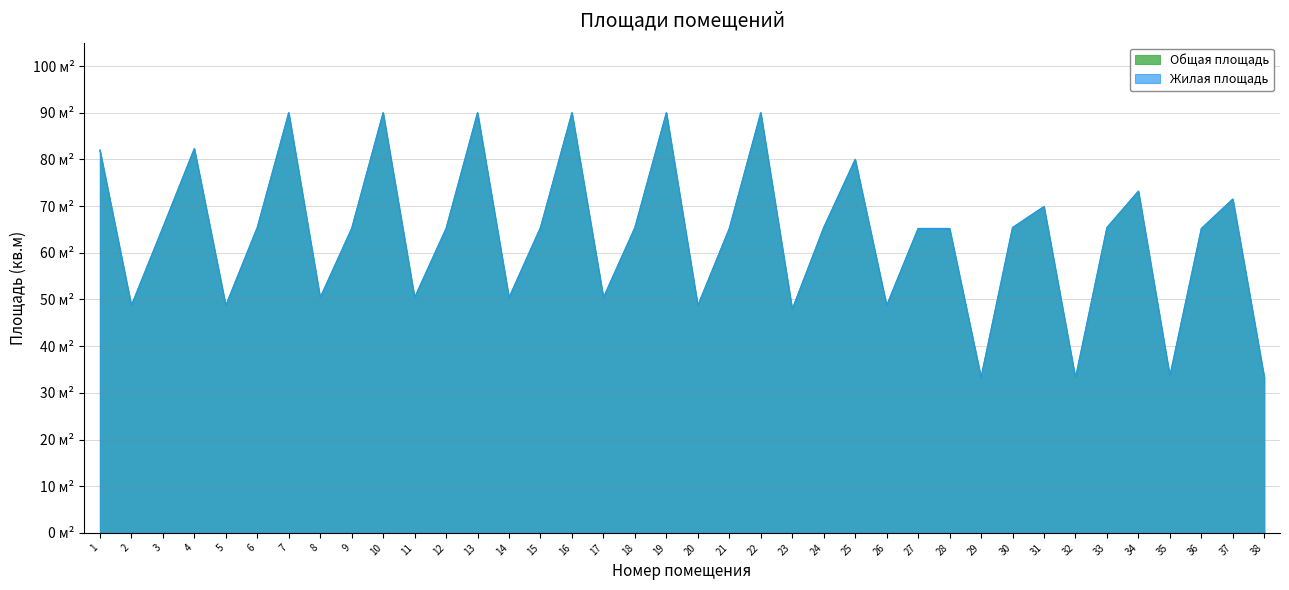

At how many categories does at least one series exceed 48?

33